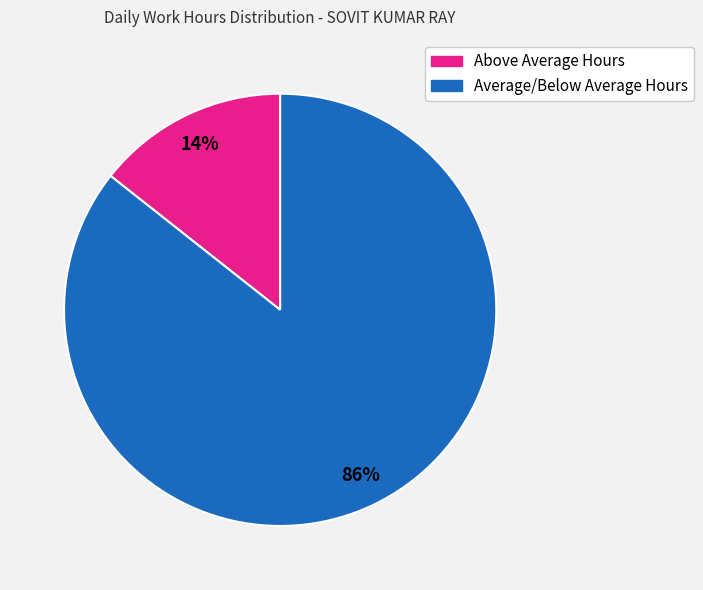

Is there any slice that represents more than half of the pie?

Yes